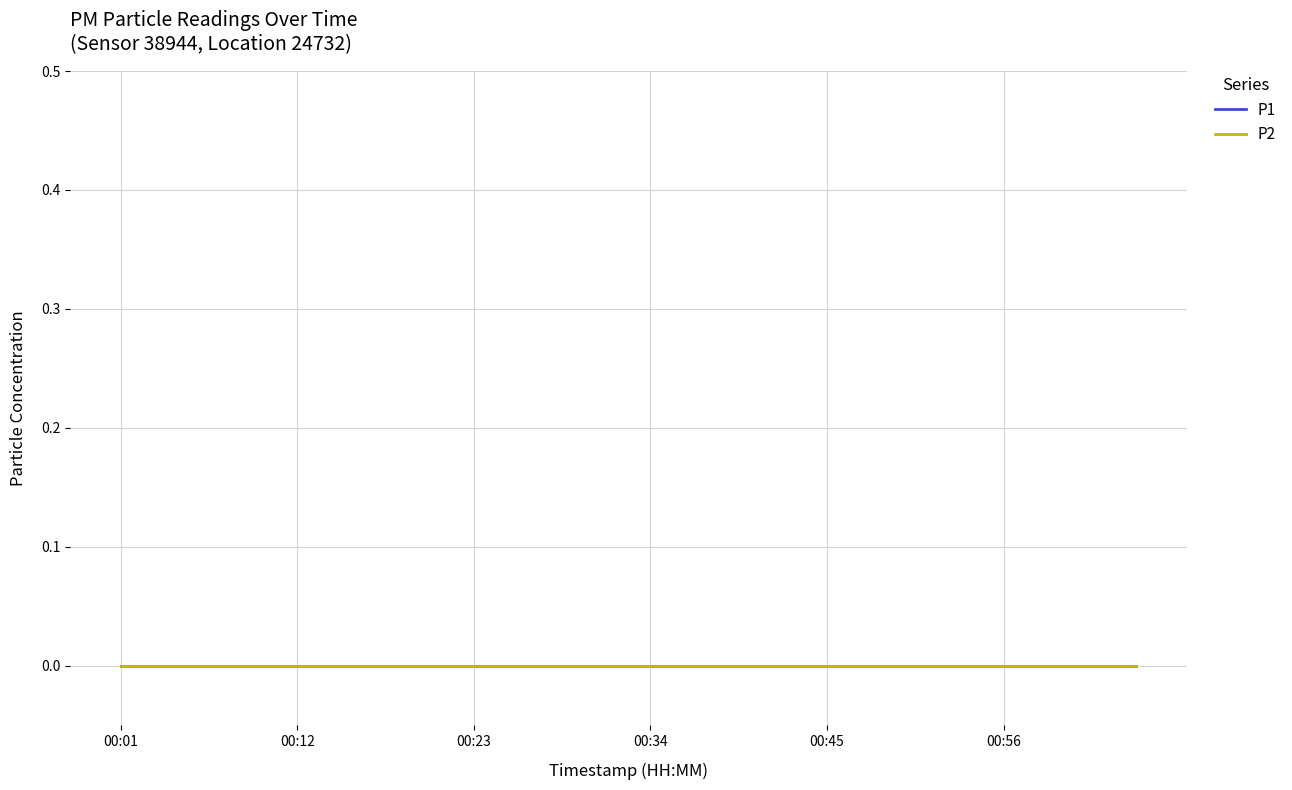

What position from the left is 00:37?

14